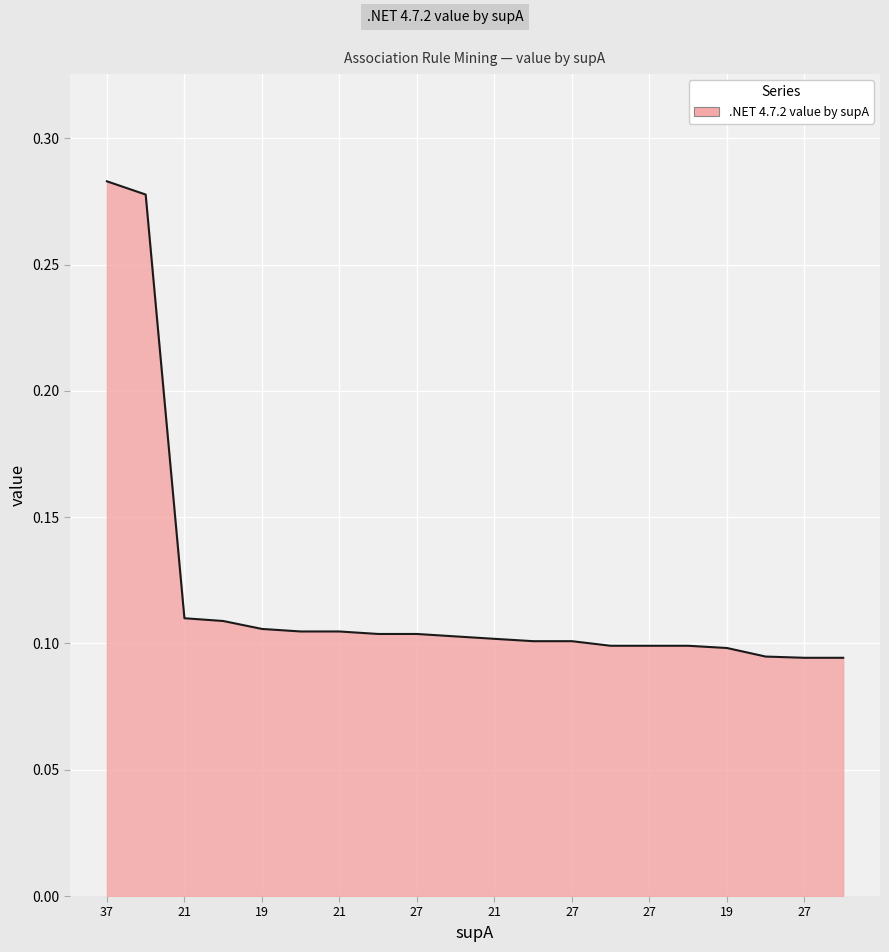

How many distinct data groups are displayed?

1